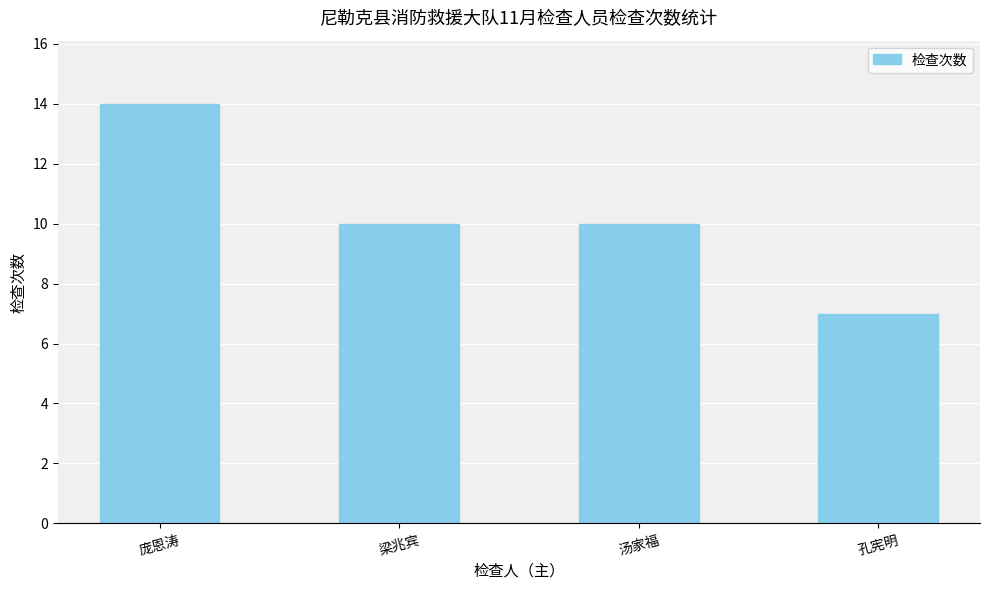

How many values are between 10 and 14?

3